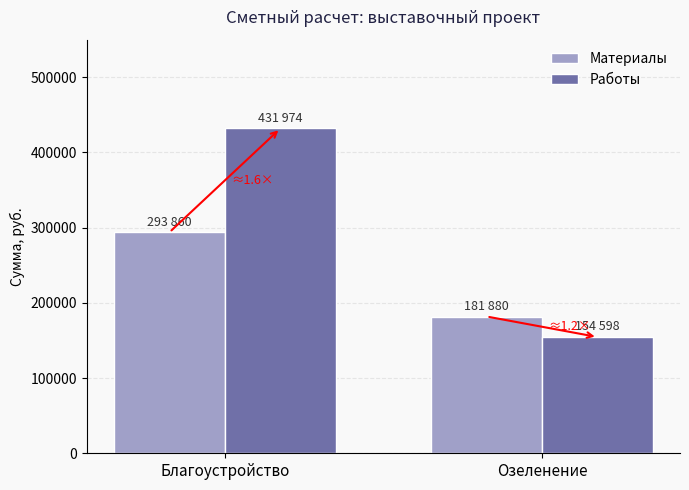

Between Благоустройство and Озеленение, which series saw the biggest shift?

Работы